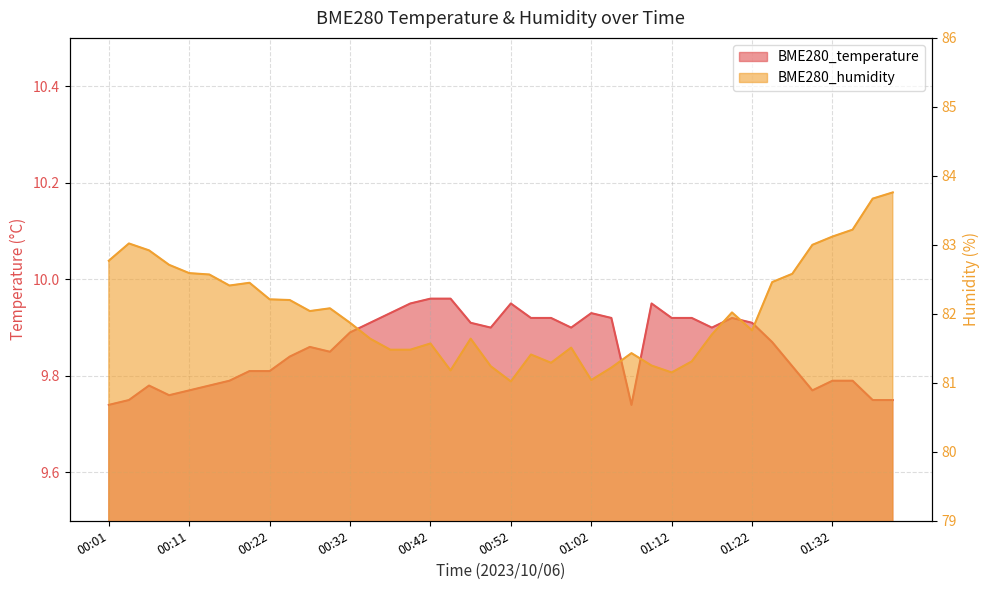

Where is the first local minimum for BME280_temperature?

00:09